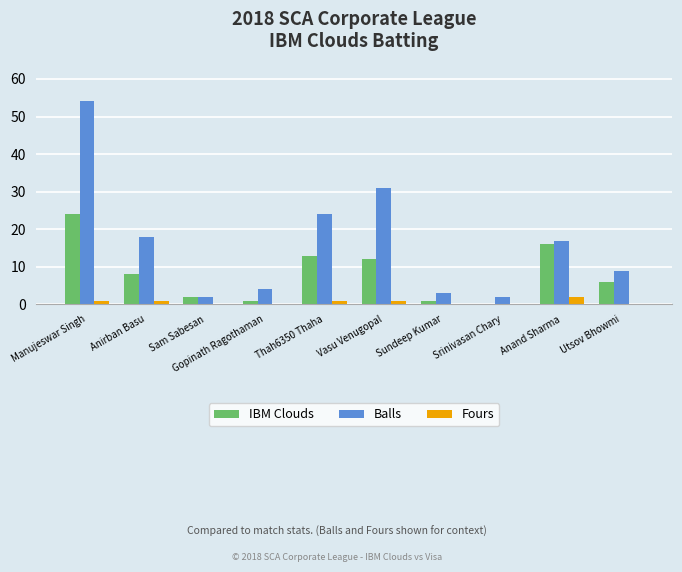

Reading left to right, what are all the values shown in this chart?

IBM Clouds: 24	8	2	1	13	12	1	0	16	6
Balls: 54	18	2	4	24	31	3	2	17	9
Fours: 1	1	0	0	1	1	0	0	2	0